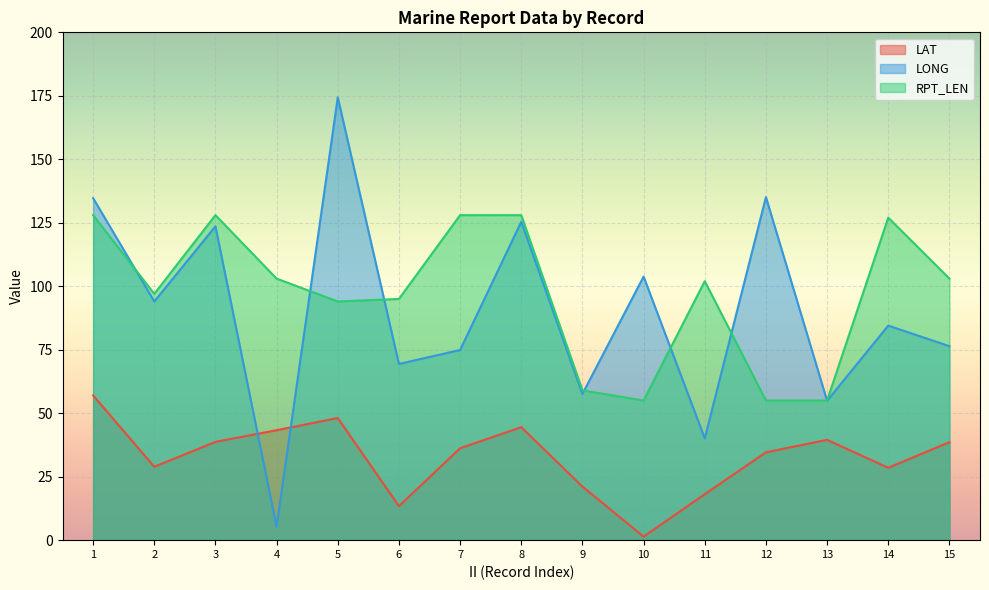

True or false: RPT_LEN has a value of 128.0 at 7.

True